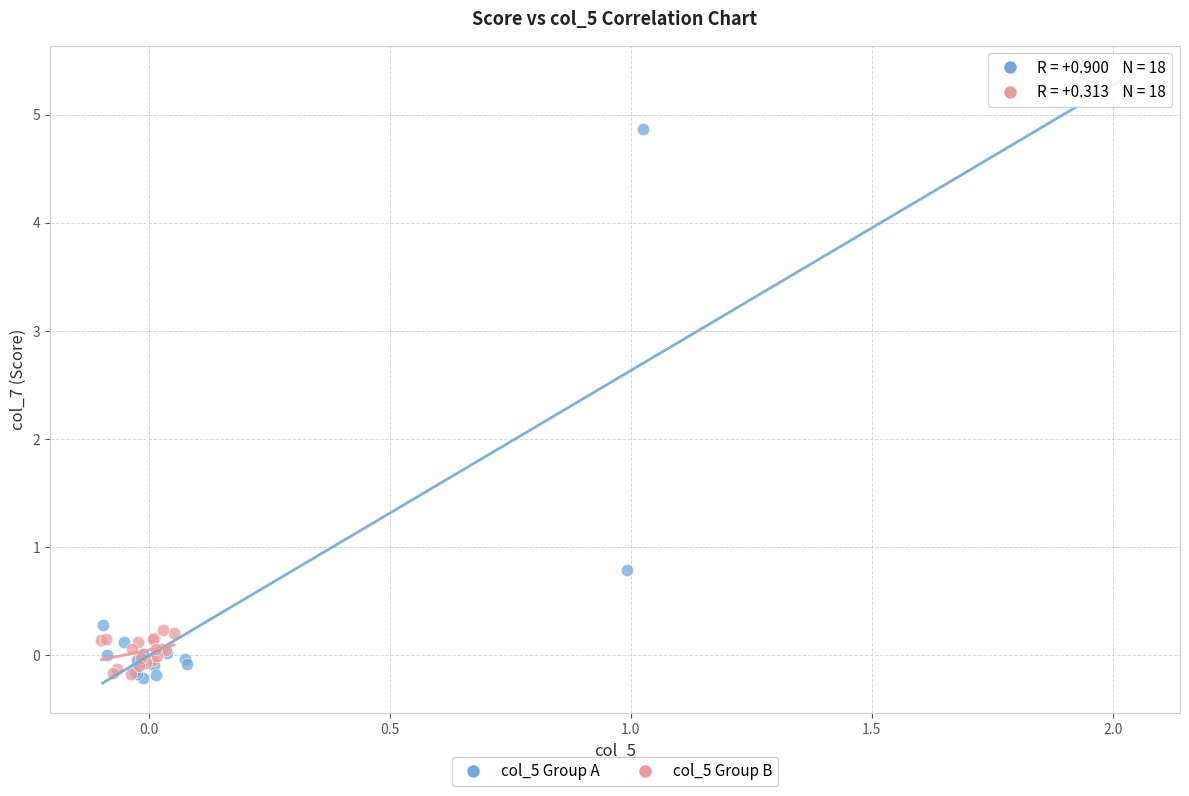

Which series has the largest Y range (max minus min)?

col_5 Group A